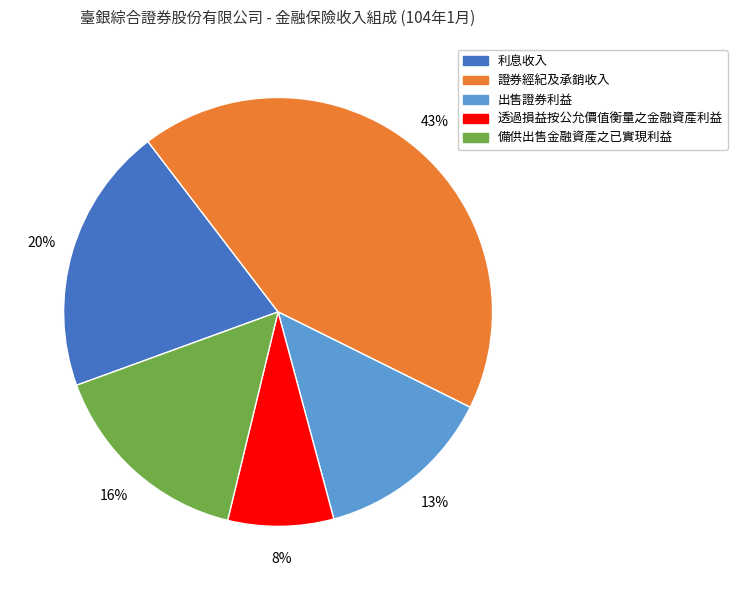

To the nearest percent, what is the combined percentage of 出售證券利益 and 備供出售金融資產之已實現利益?

29%